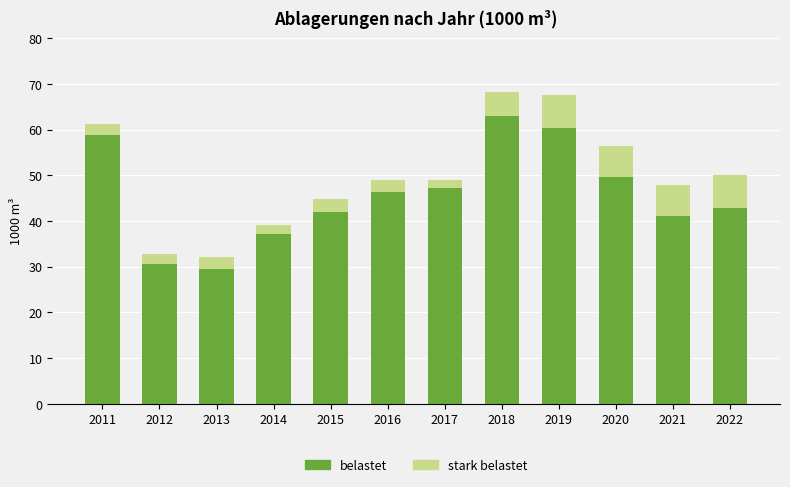

Are the bars grouped side by side (vs. stacked)?

No